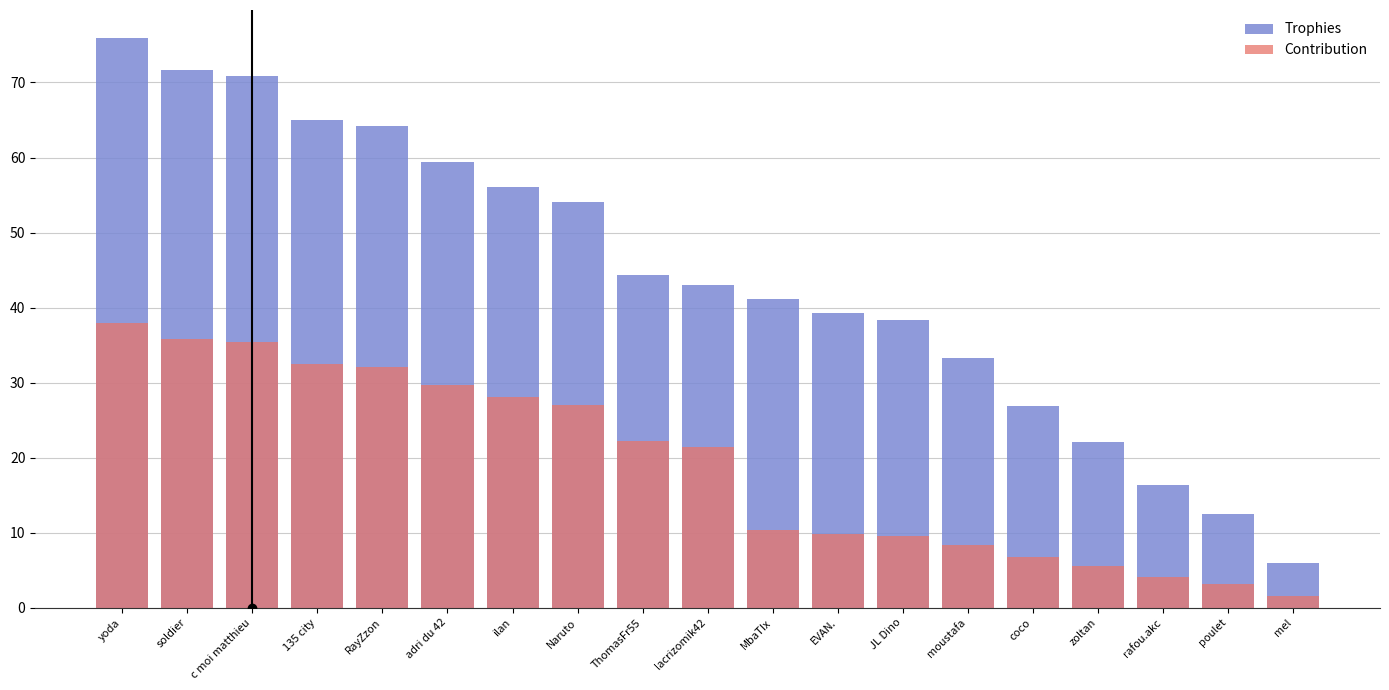

Reading right to left, what are all the values shown in this chart?

Trophies: 6.0	12.4	16.3	22.1	26.9	33.2	38.4	39.2	41.1	42.9	44.3	54.1	56.0	59.4	64.2	65.0	70.8	71.7	75.9
Contribution: 1.5	3.1	4.1	5.5	6.7	8.3	9.6	9.8	10.3	21.5	22.2	27.0	28.0	29.7	32.1	32.5	35.4	35.9	37.9